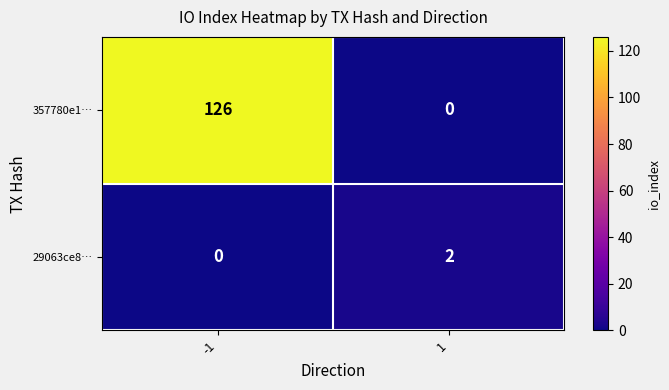

What is the sum of the 357780e1… values at -1 and 1?

126